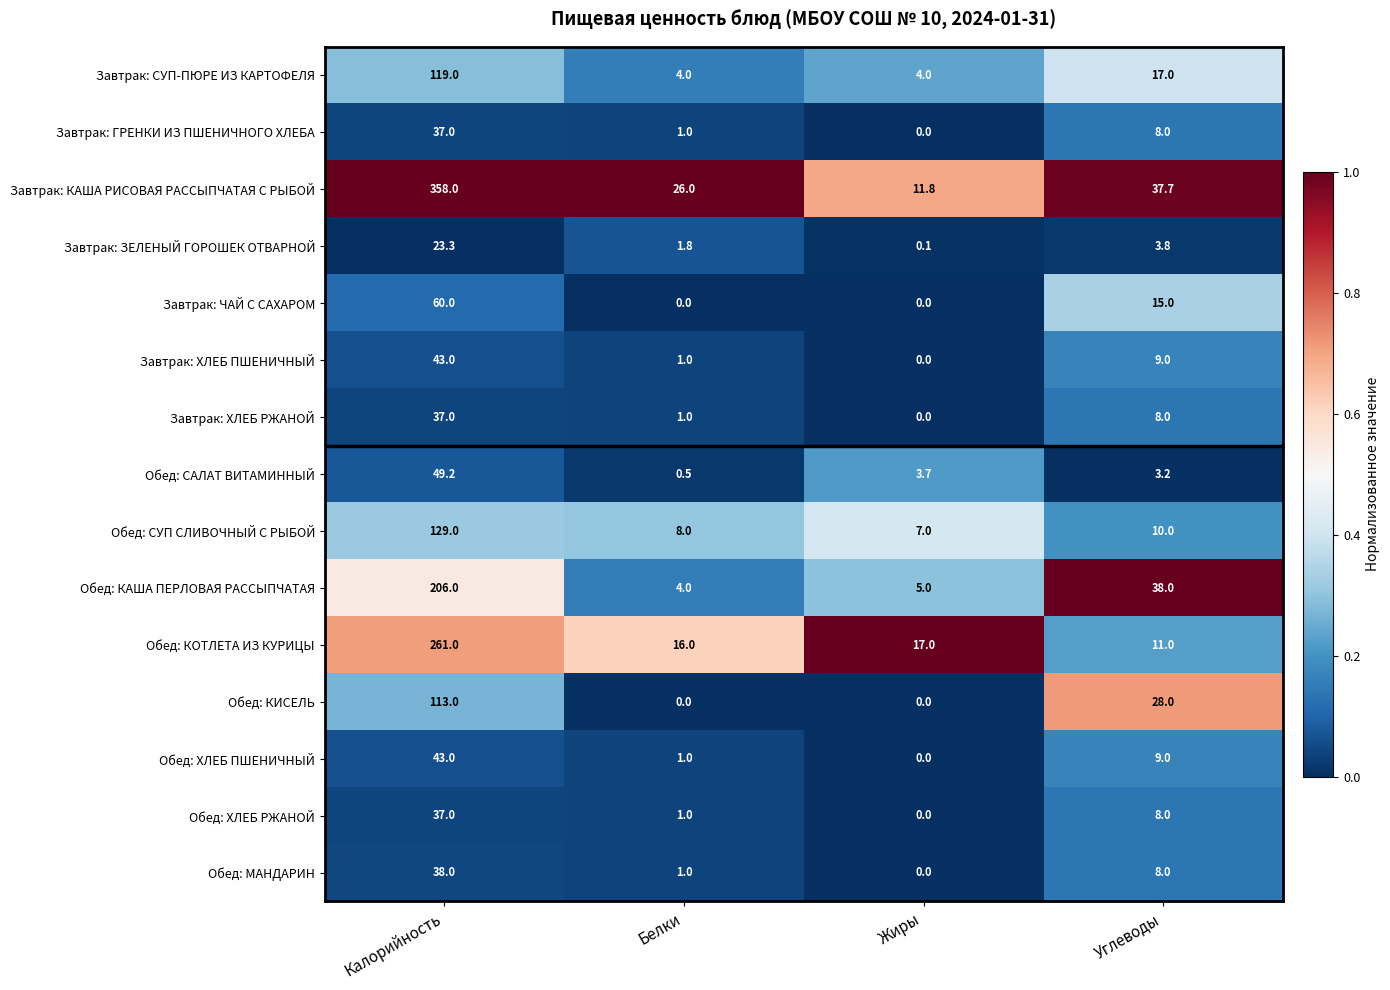

True or false: Завтрак: ЧАЙ С САХАРОМ has a value of 15.0 at Углеводы.

True